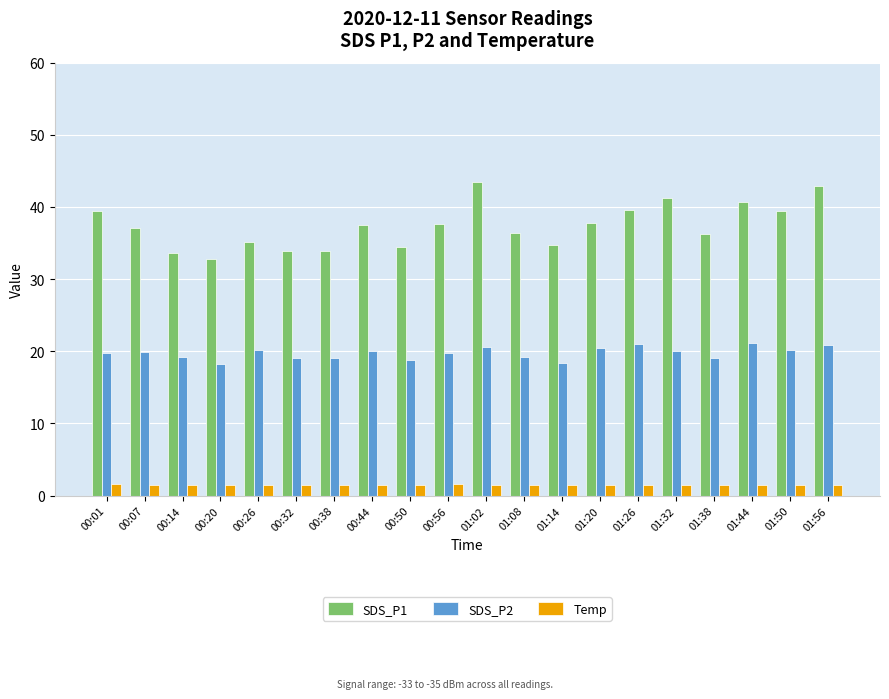

How many bars are there in each group?

3